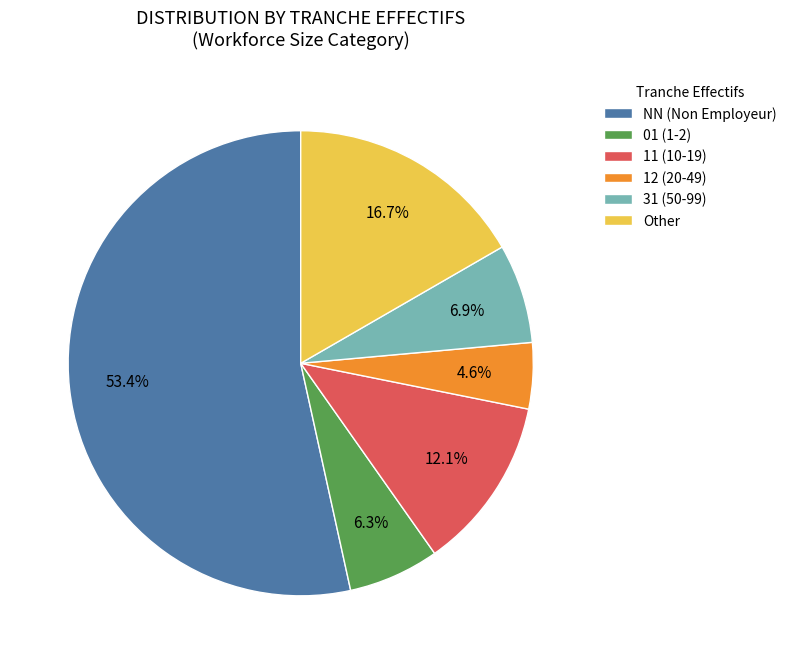

Is there a majority slice in this chart?

Yes